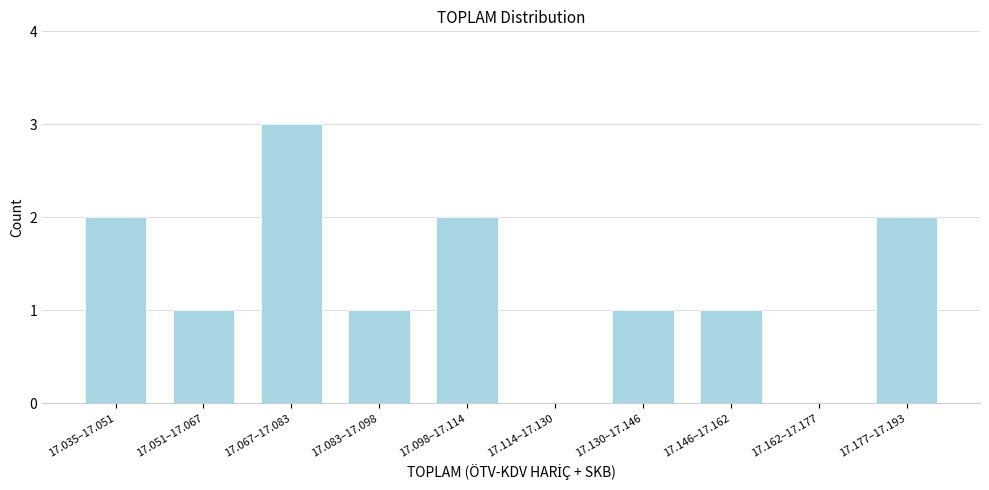

Reading left to right, extract all data points from this chart.

17.035–17.051=2	17.051–17.067=1	17.067–17.083=3	17.083–17.098=1	17.098–17.114=2	17.114–17.130=0	17.130–17.146=1	17.146–17.162=1	17.162–17.177=0	17.177–17.193=2